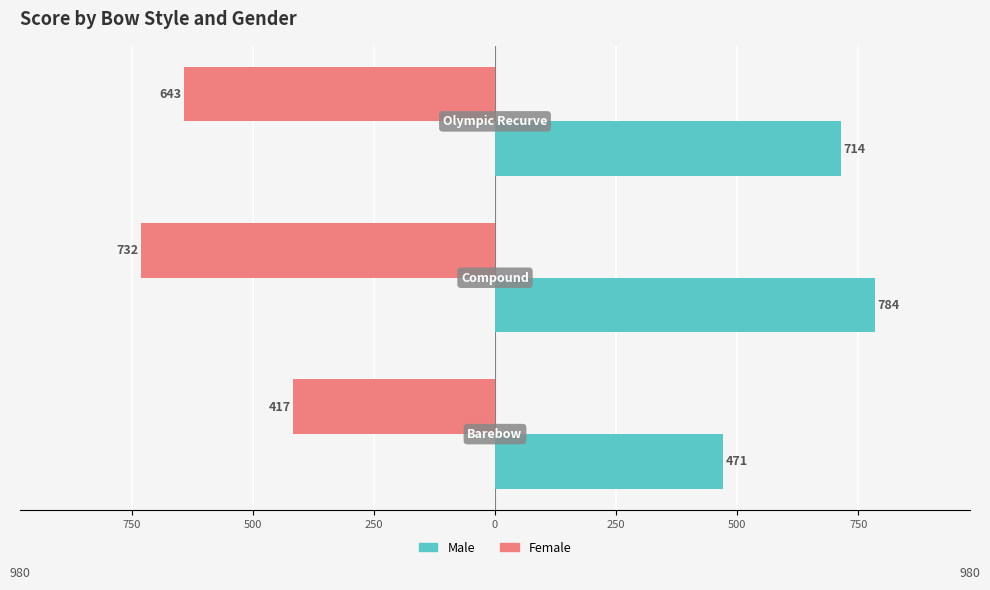

Reading left to right, transcribe all the data shown in this chart.

Female: 1000=-417	750=-732	500=-643
Male: 1000=471	750=784	500=714